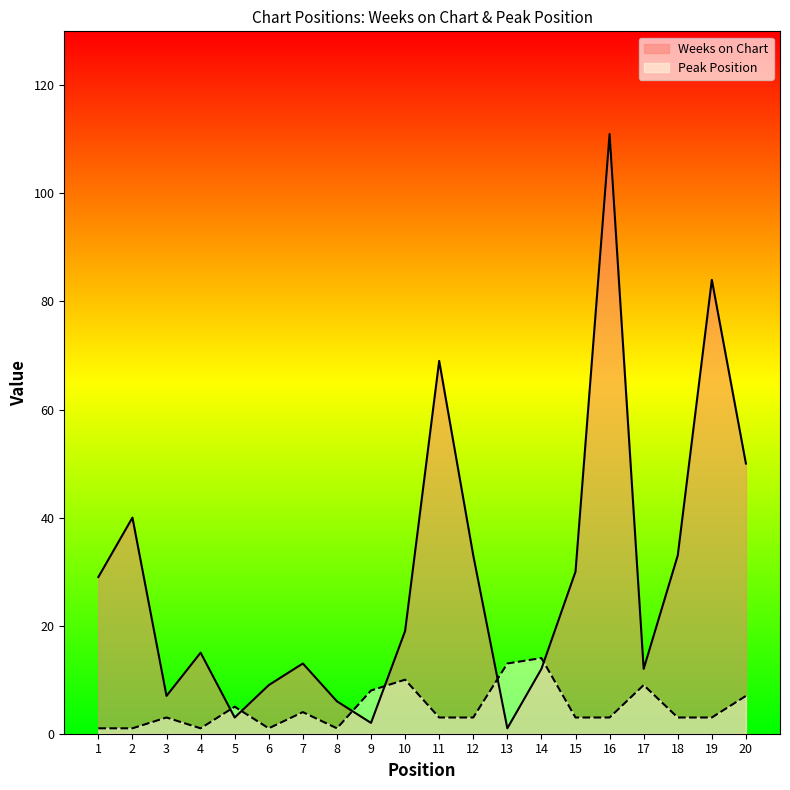

The value of Peak Position at 8 is 1. True or false?

True